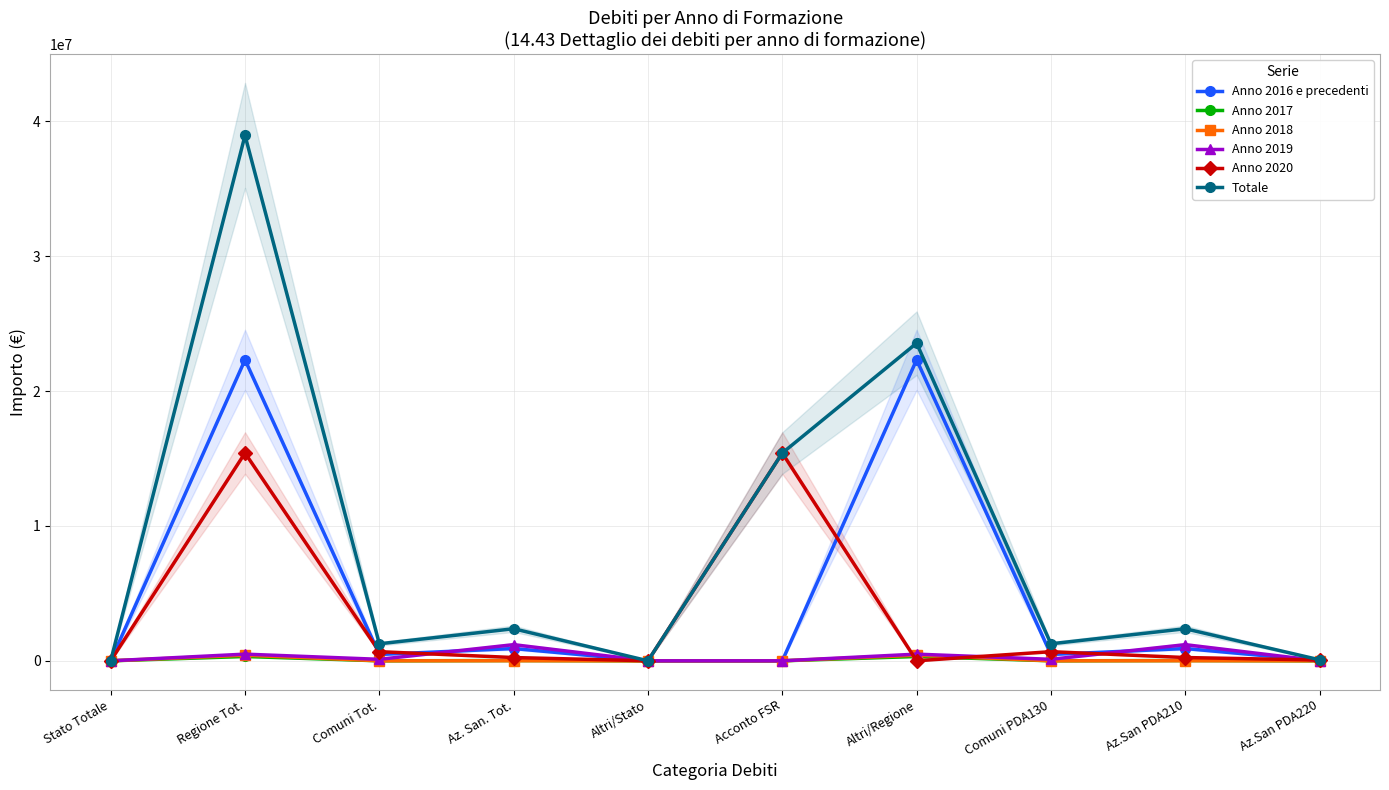

Is it true that Anno 2019 equals 507537.1 at Az.San PDA210?

False